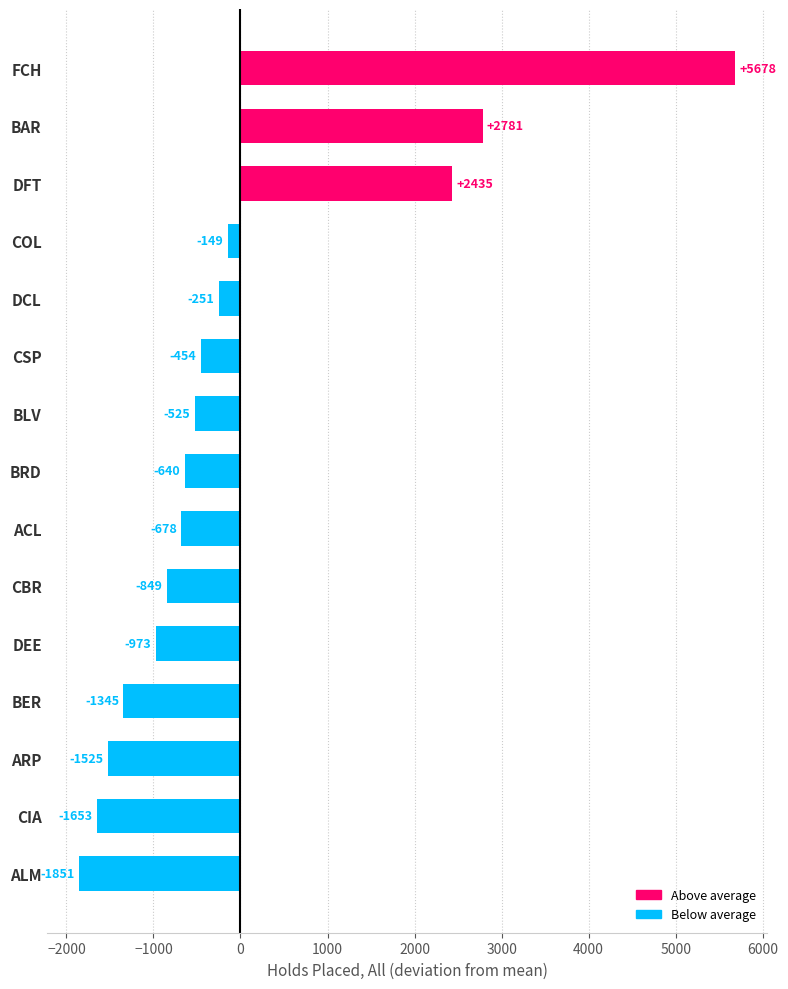

What is the difference between the maximum and second lowest values?

7331.0